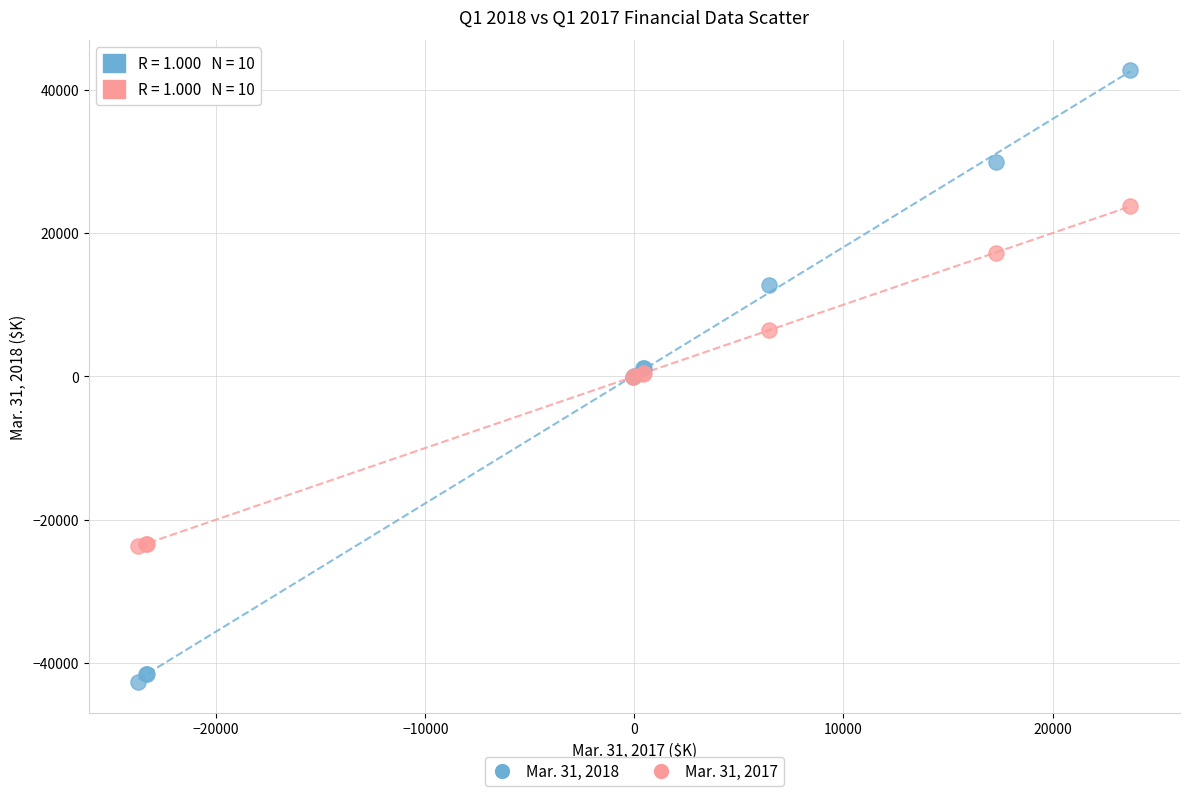

Which series reaches the minimum Y coordinate?

Mar. 31, 2018